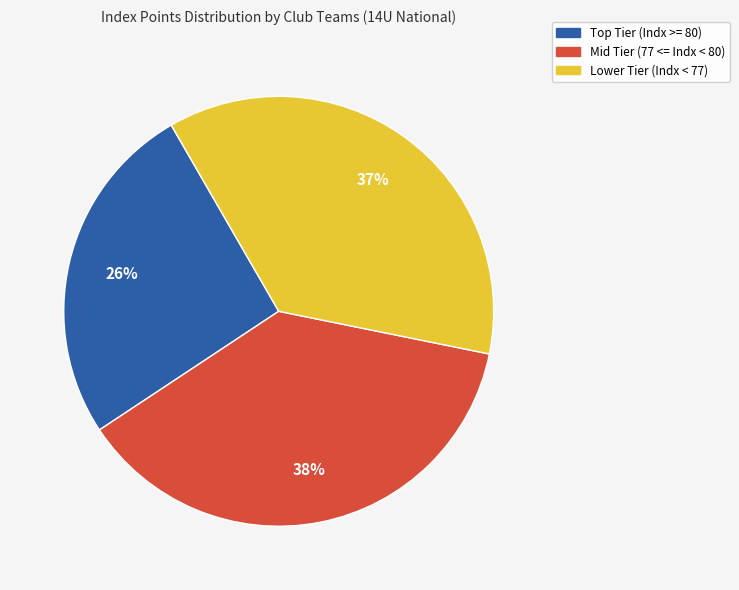

To the nearest percent, what is the average slice percentage?

33%